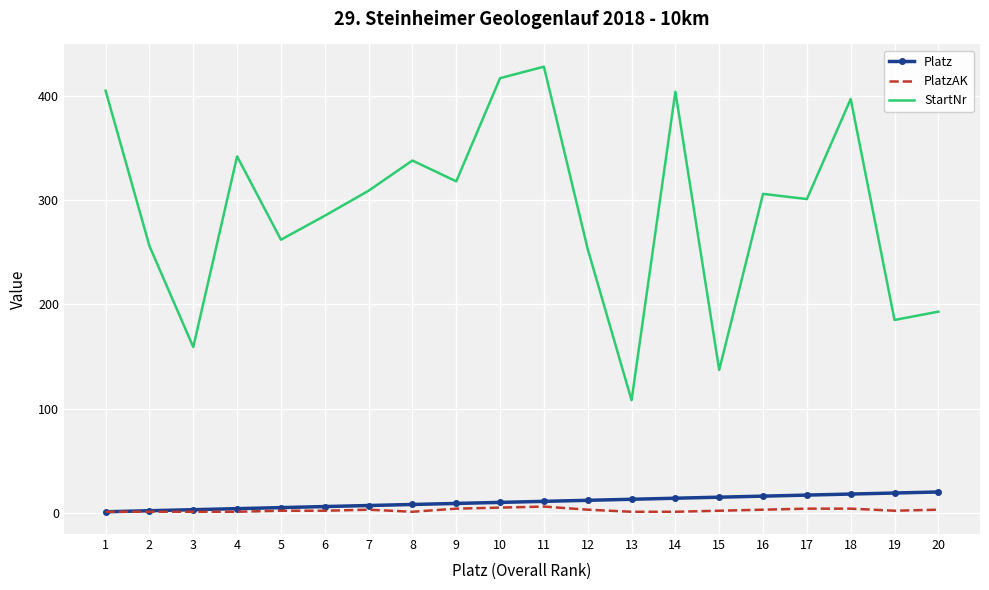

What is the total value across all series at 2?

259